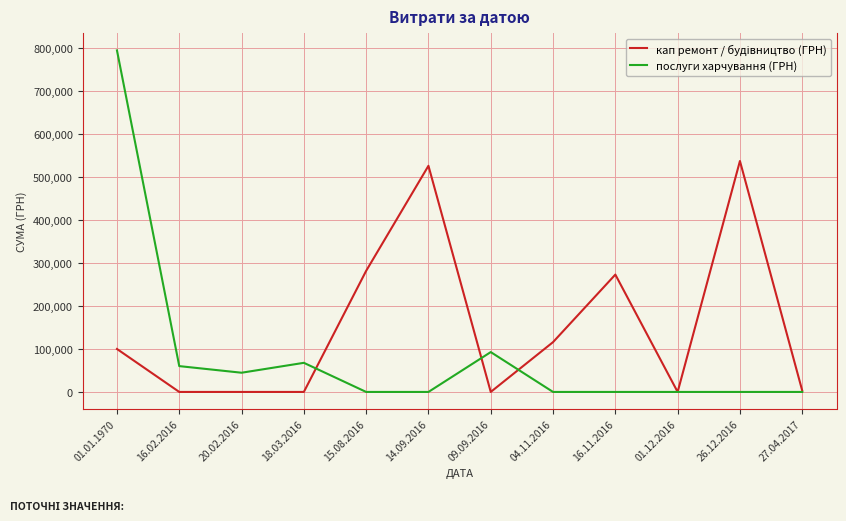

At which category is the sum across all series the highest?

01.01.1970